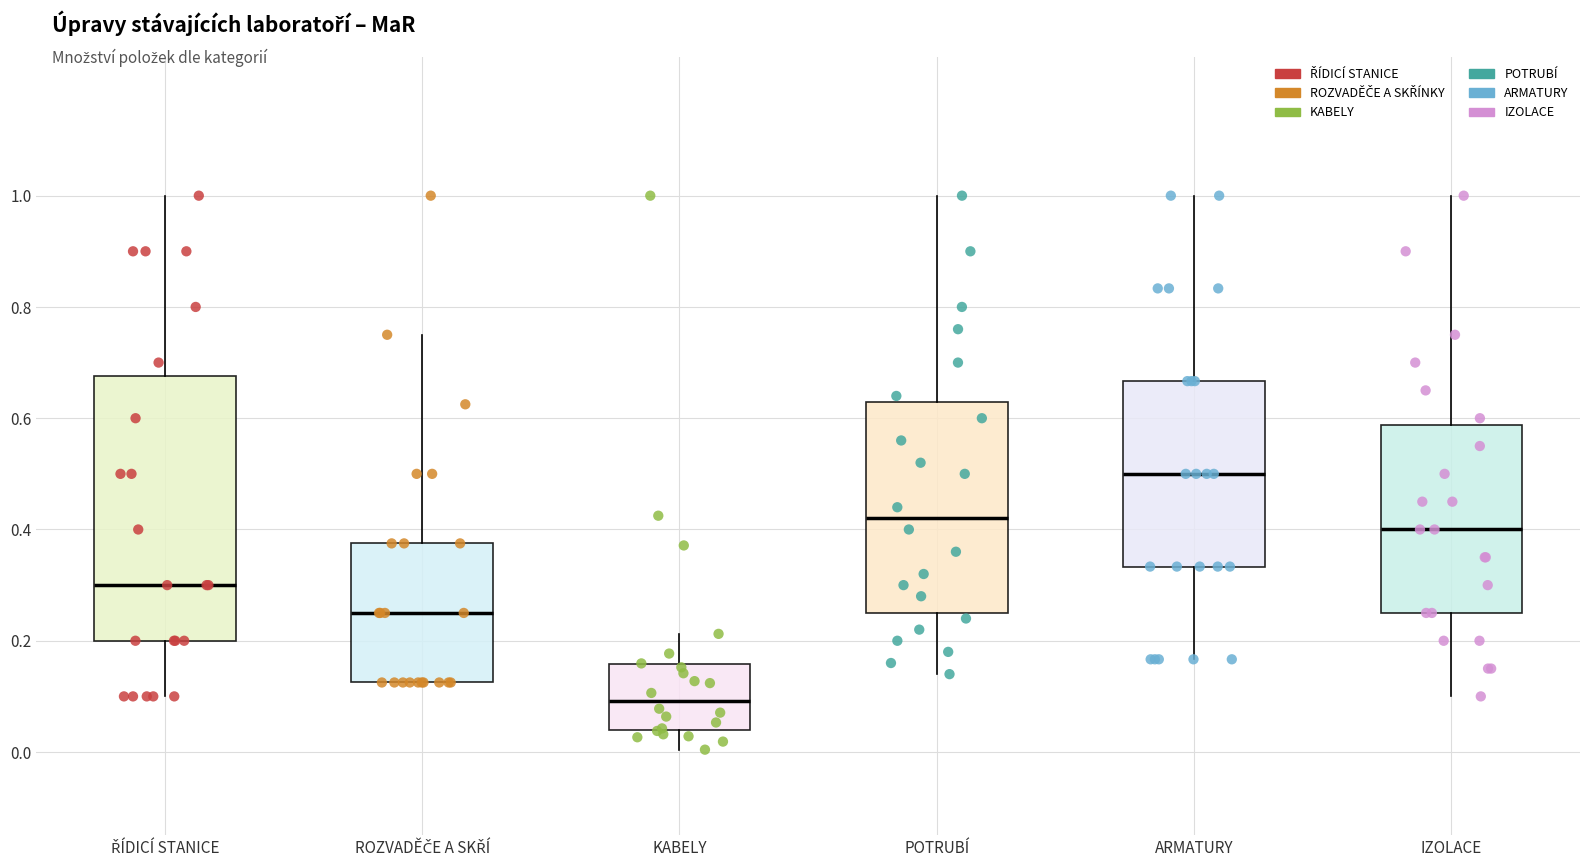

Reading left to right, transcribe this box plot: for each box, give where its median line is, the range the box spans, and where its two whiskers end, as read against the y-axis. The values are not printed on the chart, so give them approximately, as read against the axis.

ŘÍDICÍ STANICE: median 0.30, box 0.20 to 0.68, whiskers 0.10 to 1.00
ROZVADĚČE A SKŘÍ: median 0.26, box 0.12 to 0.38, whiskers 0.12 to 0.76
KABELY: median 0.10, box 0.04 to 0.16, whiskers 0.00 to 0.22
POTRUBÍ: median 0.42, box 0.26 to 0.64, whiskers 0.14 to 1.00
ARMATURY: median 0.50, box 0.34 to 0.66, whiskers 0.16 to 1.00
IZOLACE: median 0.40, box 0.26 to 0.58, whiskers 0.10 to 1.00